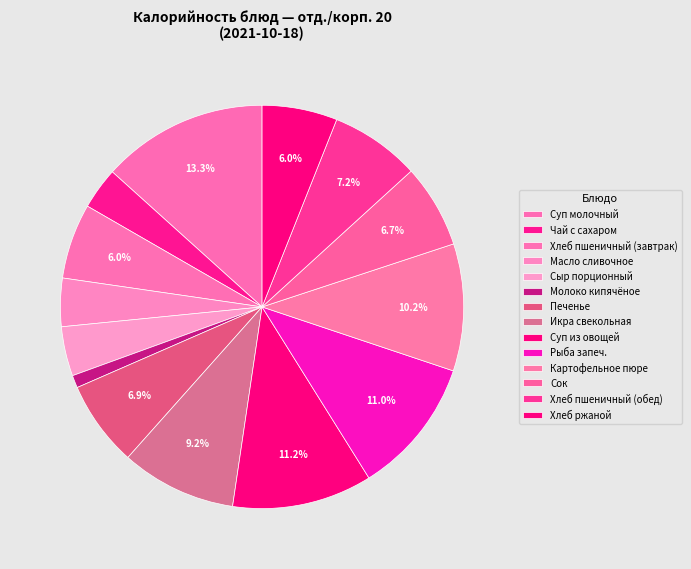

What is the smallest slice in the pie chart?

Молоко кипячёное